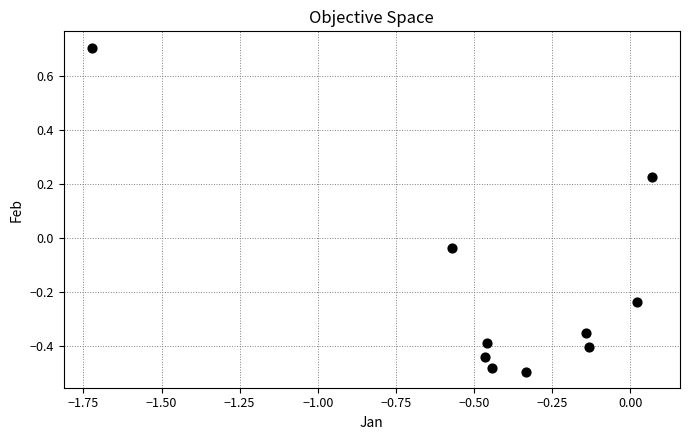

What is the range of Y values (max minus min)?

1.2